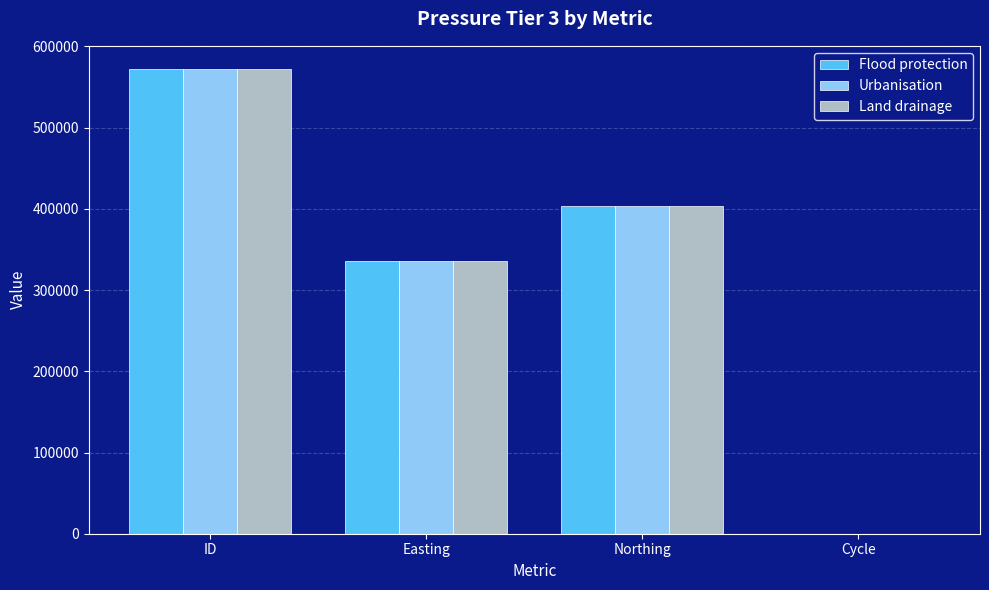

Reading left to right, transcribe all the data shown in this chart.

Flood protection: ID=572079	Easting=336185	Northing=403019	Cycle=3
Urbanisation: ID=572081	Easting=336185	Northing=403019	Cycle=3
Land drainage: ID=572080	Easting=336185	Northing=403019	Cycle=3